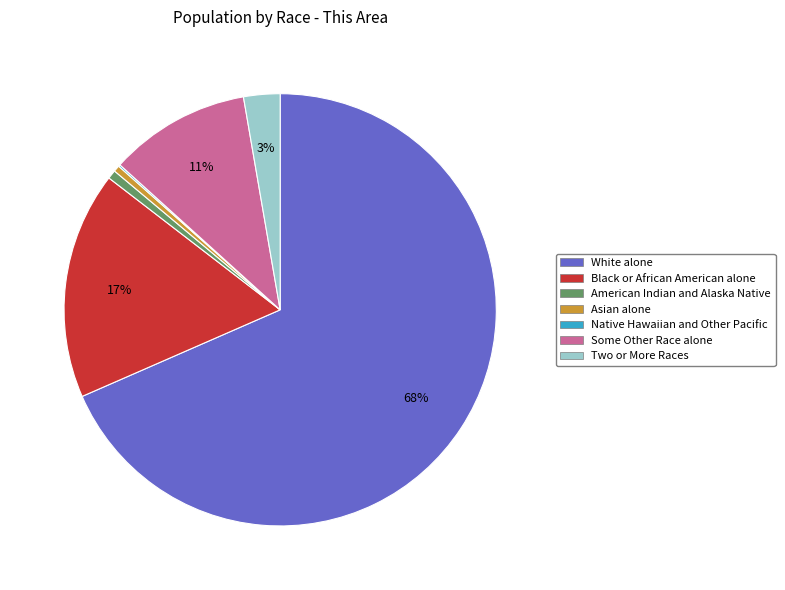

What is the ratio of the value at White alone to the value at Black or African American alone?

4.0